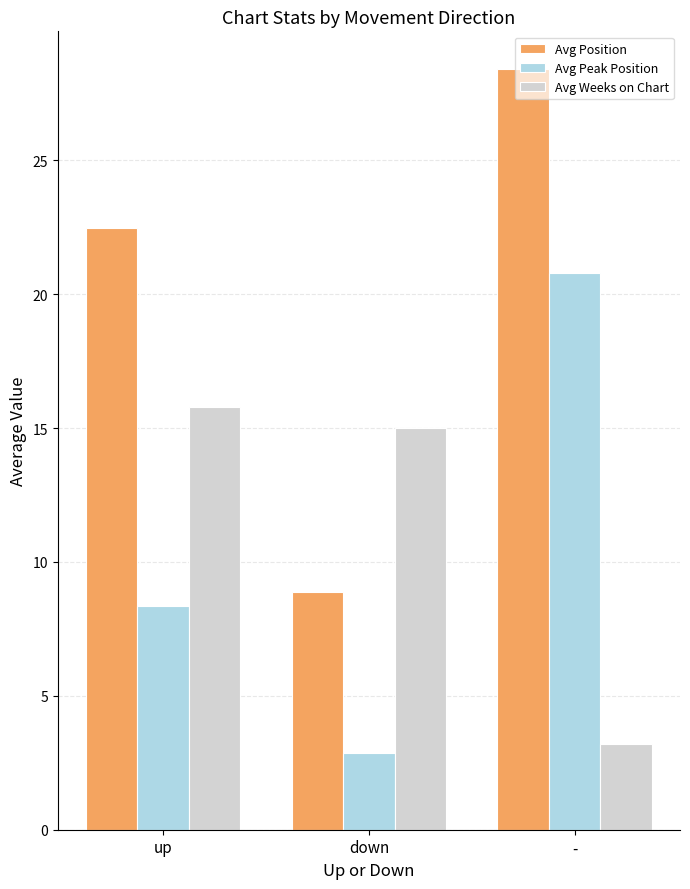

How many bars are there in each group?

3